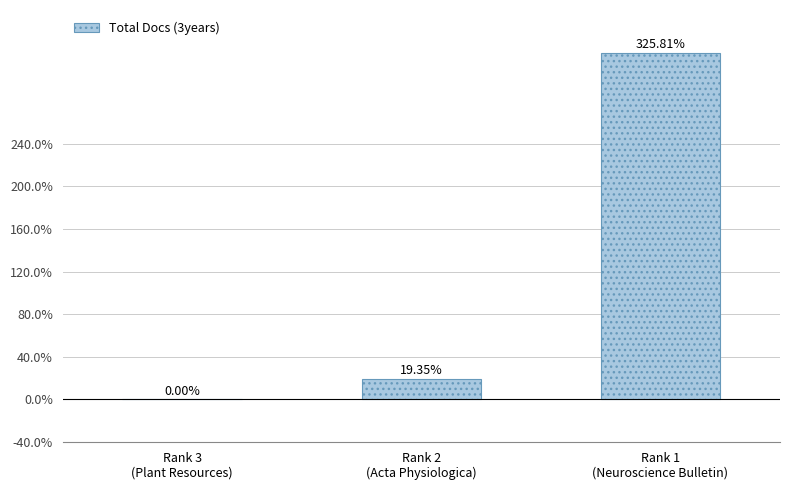

True or false: the data shows 0.0 at Rank 3
(Plant Resources).

True